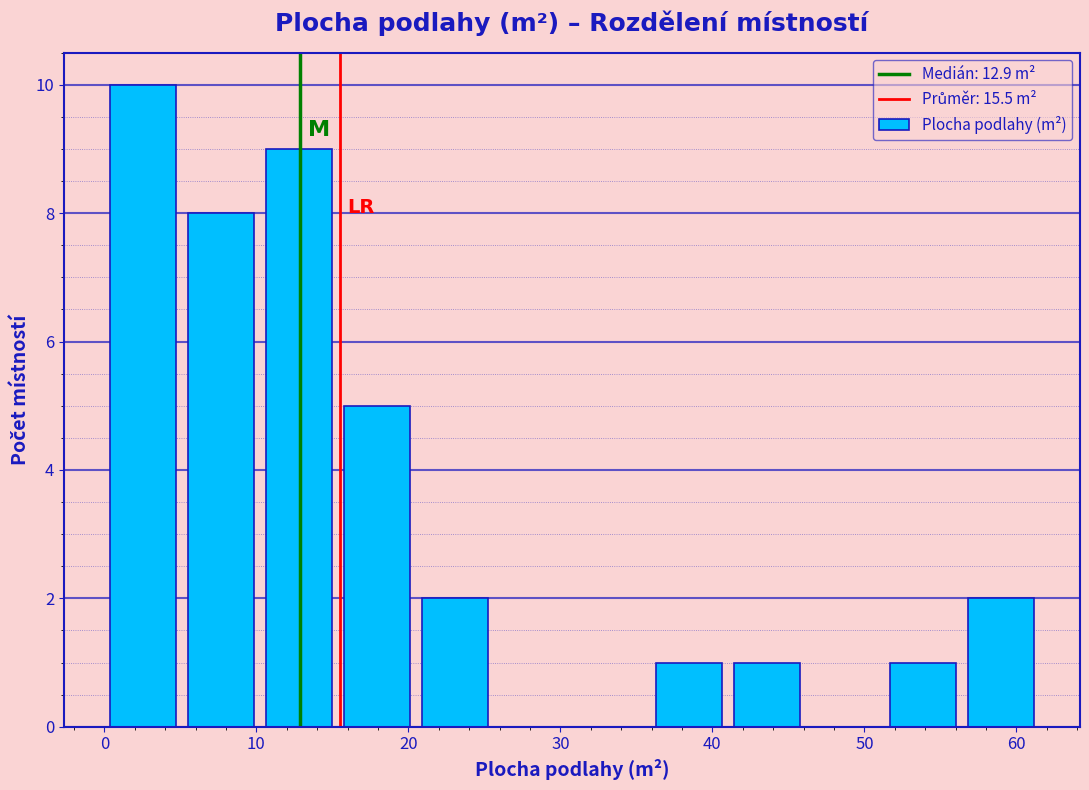

How tall is the bar that spans 51 to 56 on the x-axis? Neither the bar edges nor the heights are printed on the chart, so give them approximately, as read against the axes.

1